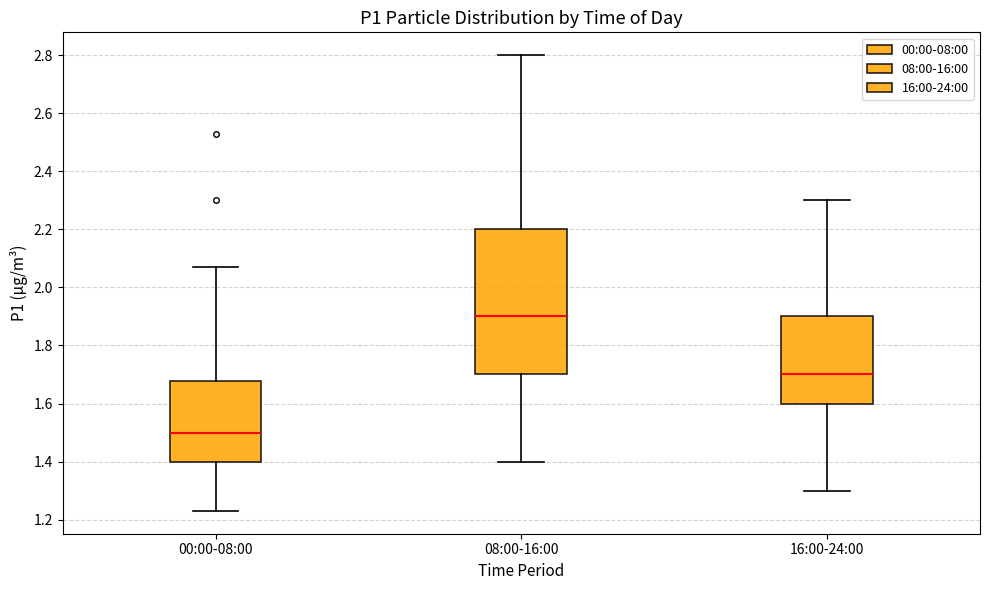

Where is the lower edge of the box for 16:00-24:00 on the y-axis? The values are not printed on the chart, so give them approximately, as read against the axis.

1.60